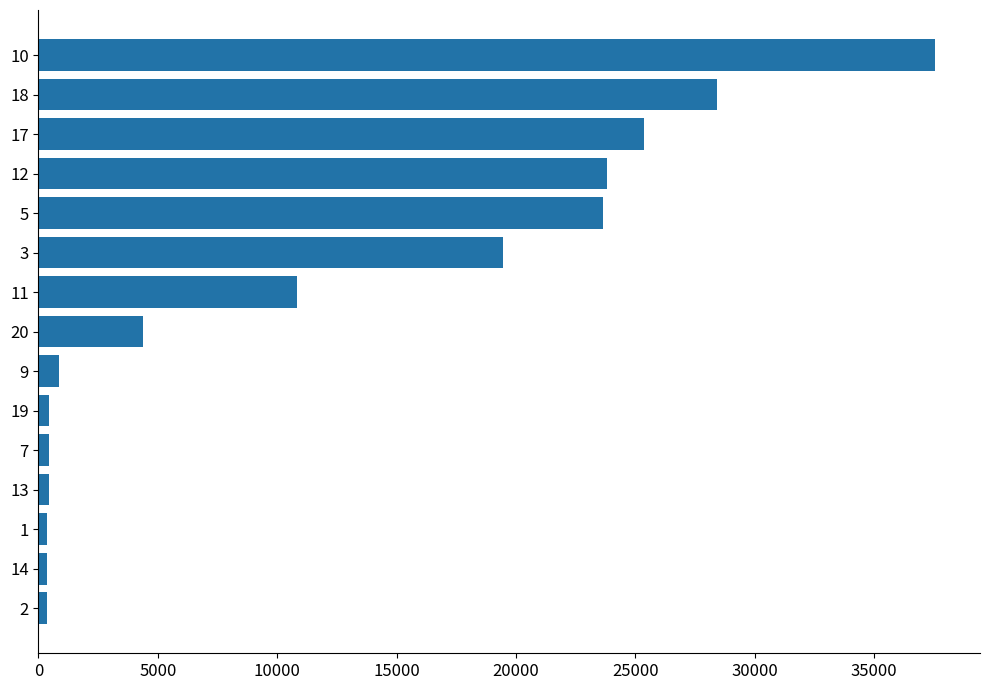

Count the number of data series in this chart.

1